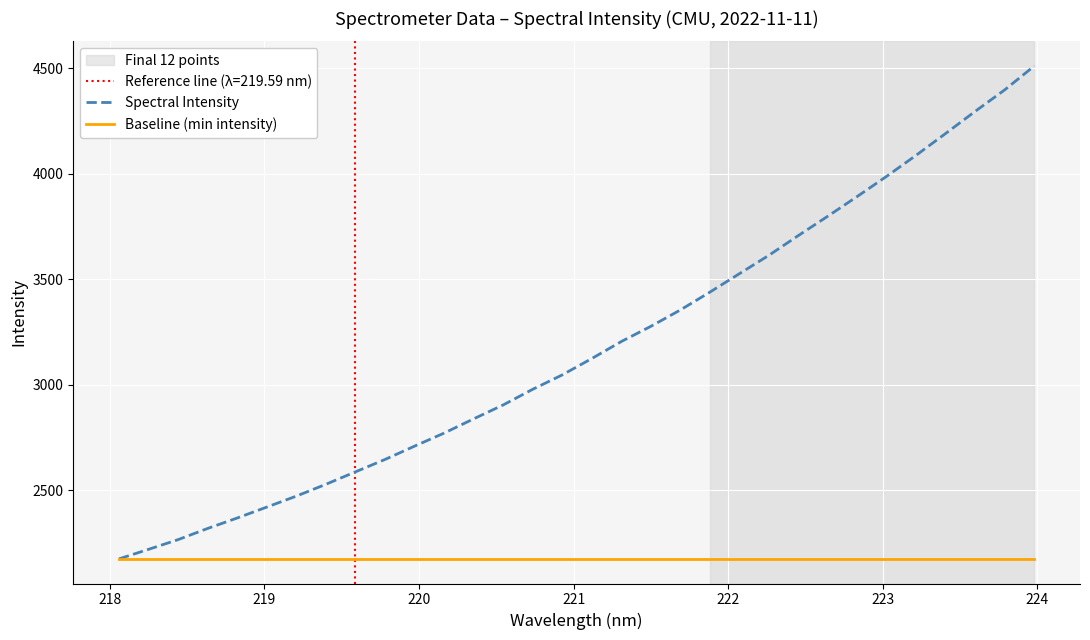

True or false: Baseline (min intensity) has more than 2 interior local peaks.

False